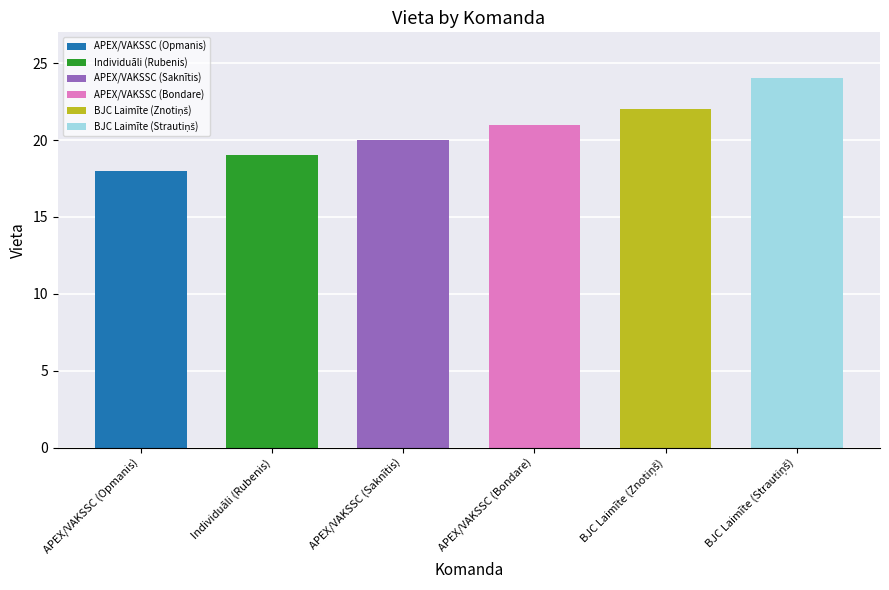

What is the maximum value shown in the chart?

24